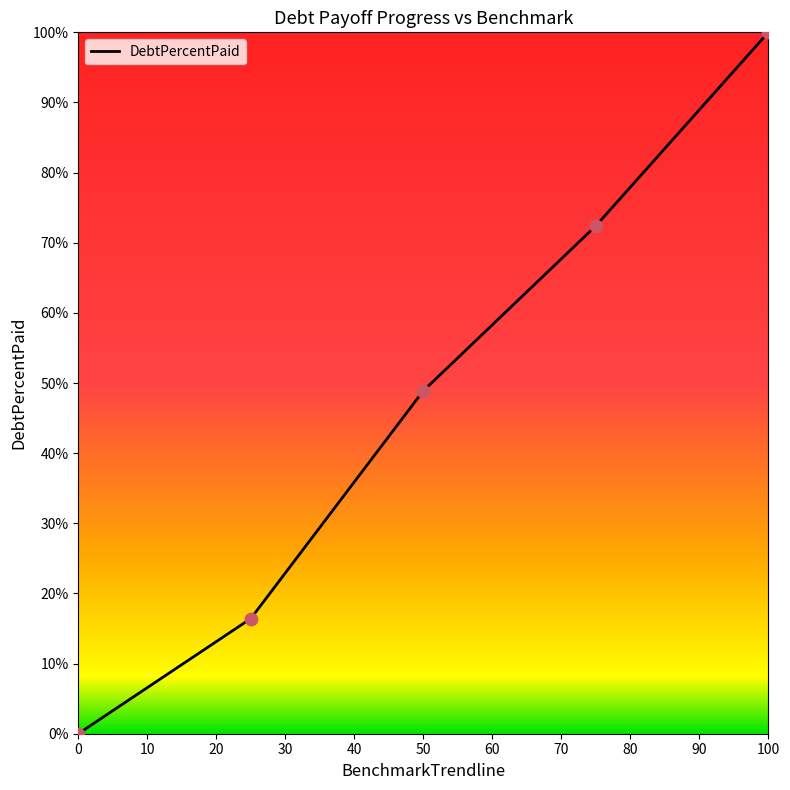

What is the greatest value displayed?

100.0